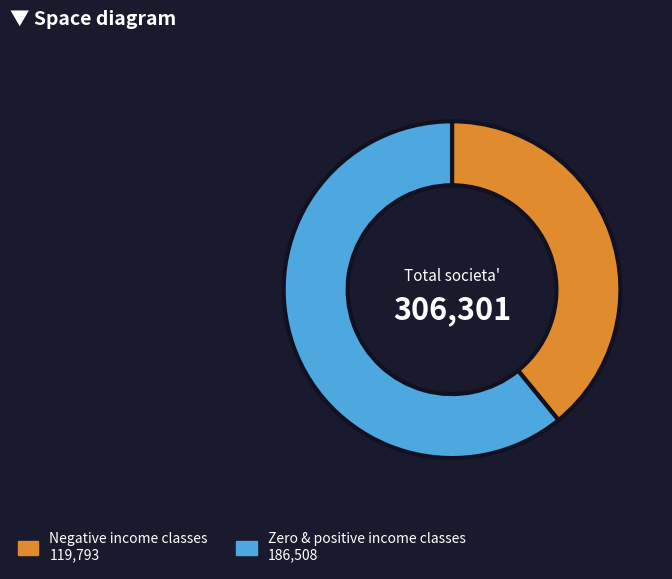

How many slices are in this pie chart?

2